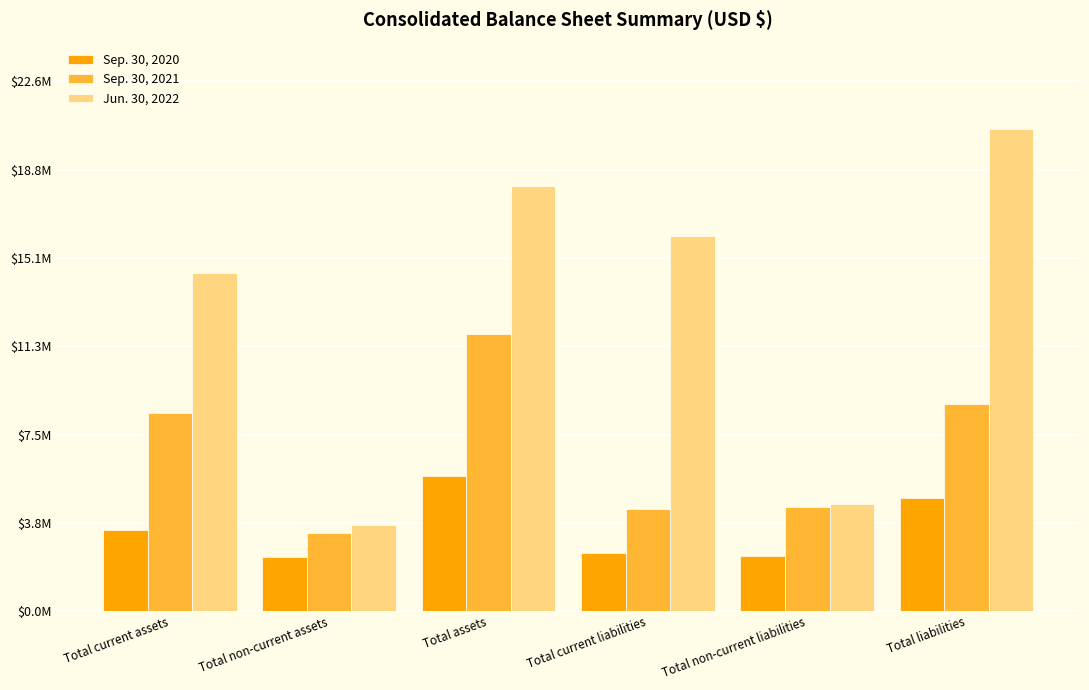

What is the total value across all series at Total non-current liabilities?

11352360